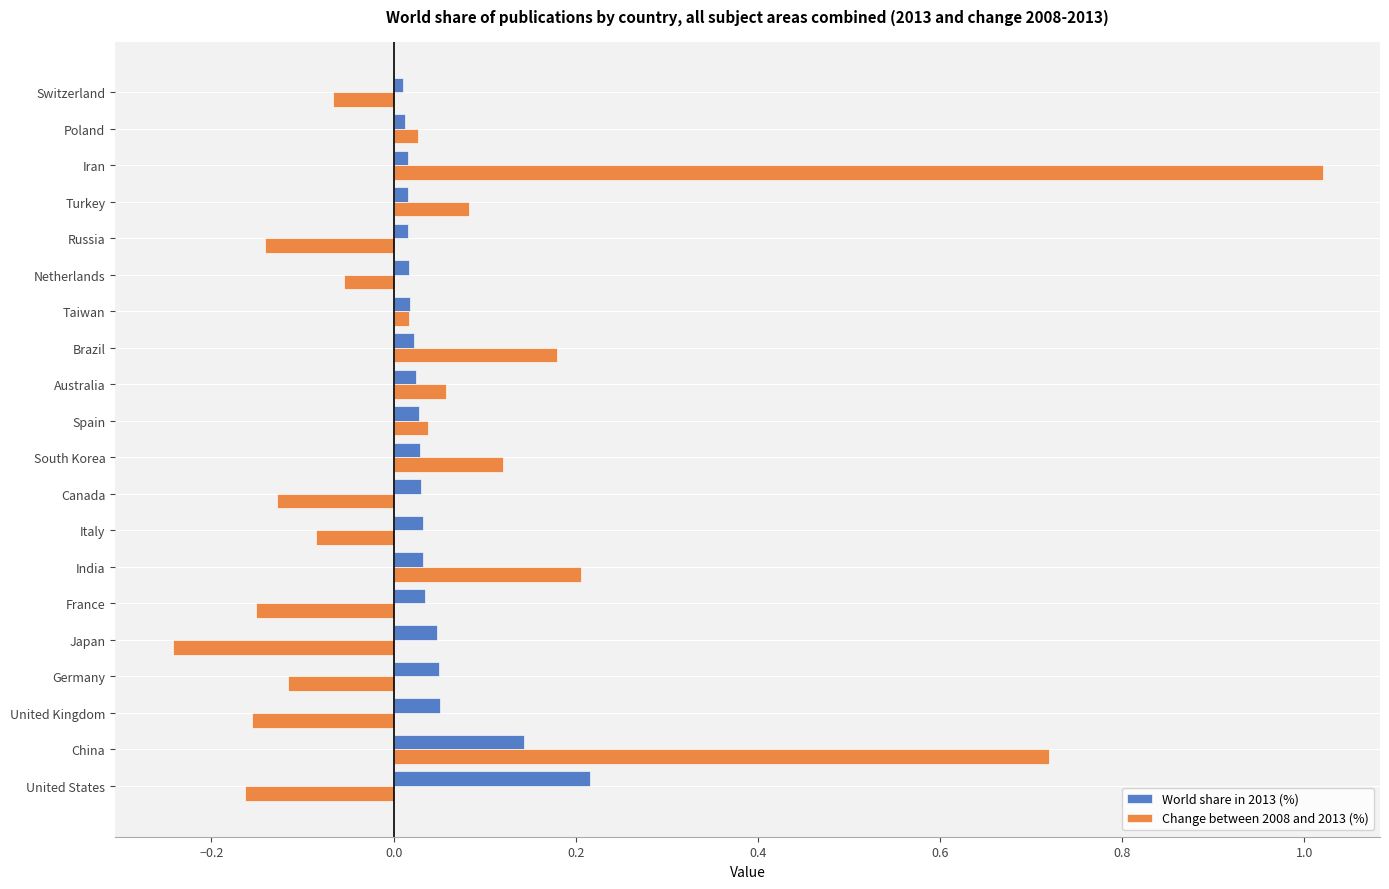

Rank the series at United Kingdom from lowest to highest value.

Change between 2008 and 2013 (%), World share in 2013 (%)